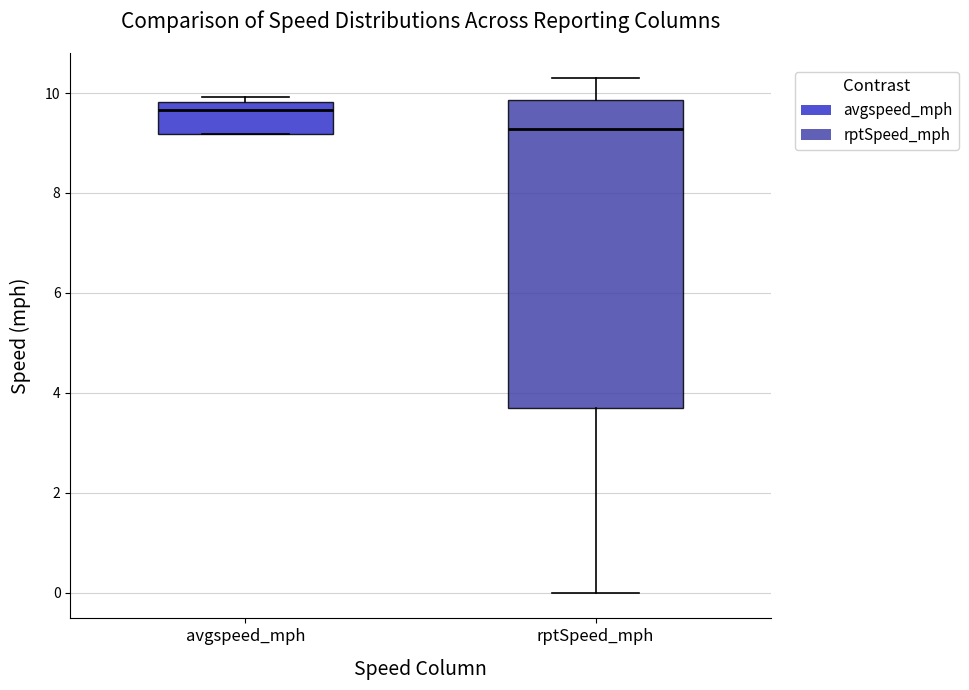

Reading left to right, transcribe this box plot: for each box, give where its median line is, the range the box spans, and where its two whiskers end, as read against the y-axis. The values are not printed on the chart, so give them approximately, as read against the axis.

avgspeed_mph: median 9.6, box 9.2 to 9.8, whiskers 9.2 to 10.0
rptSpeed_mph: median 9.2, box 3.6 to 9.8, whiskers 0.0 to 10.2